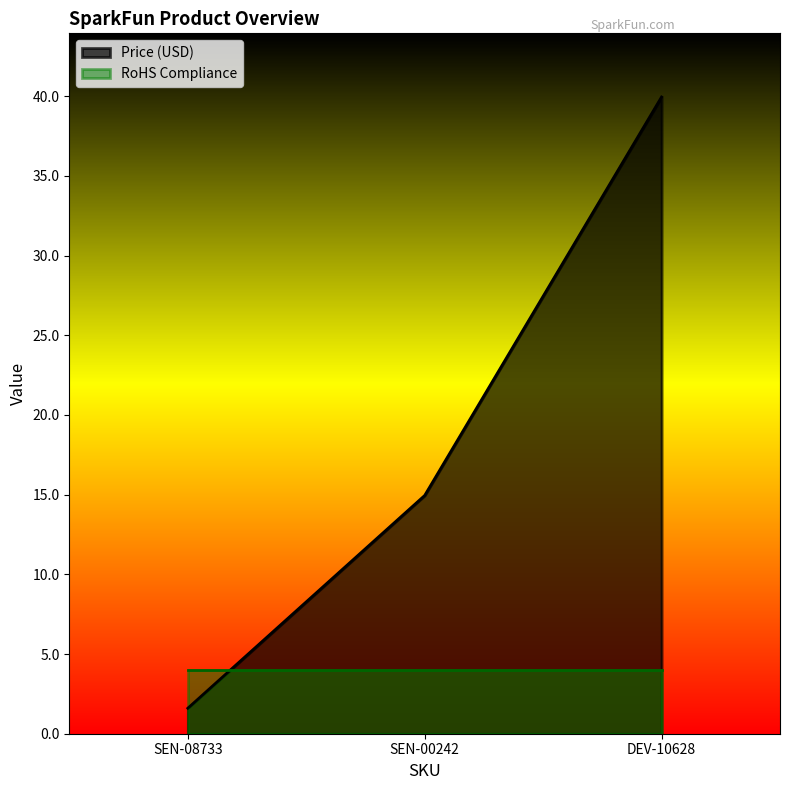

Reading left to right, what are all the values shown in this chart?

SEN-08733=1.6	SEN-00242=14.9	DEV-10628=40.0